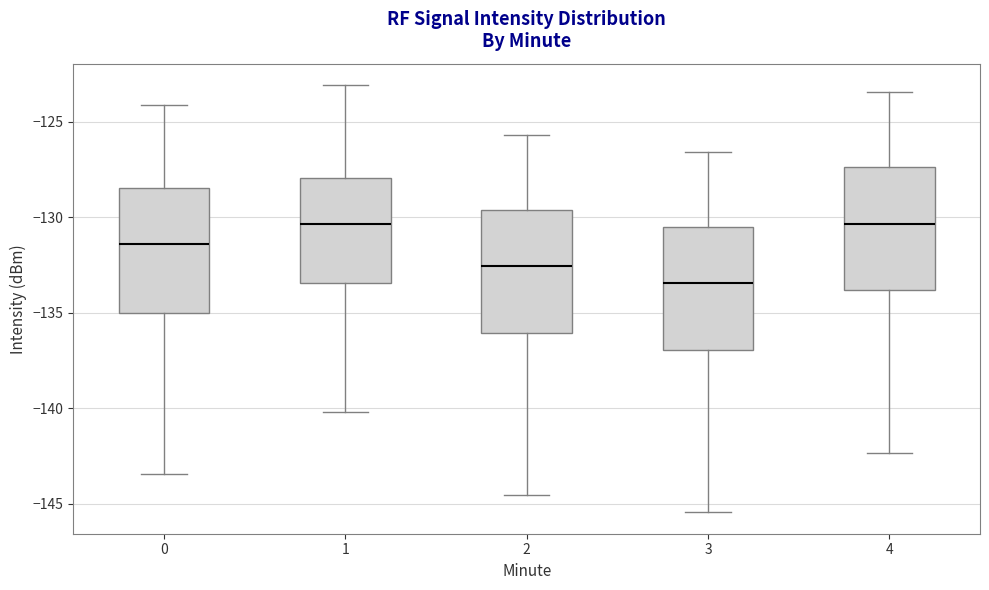

Where does the lower whisker of the box at x = 0 end on the y-axis? The values are not printed on the chart, so give them approximately, as read against the axis.

-143.5